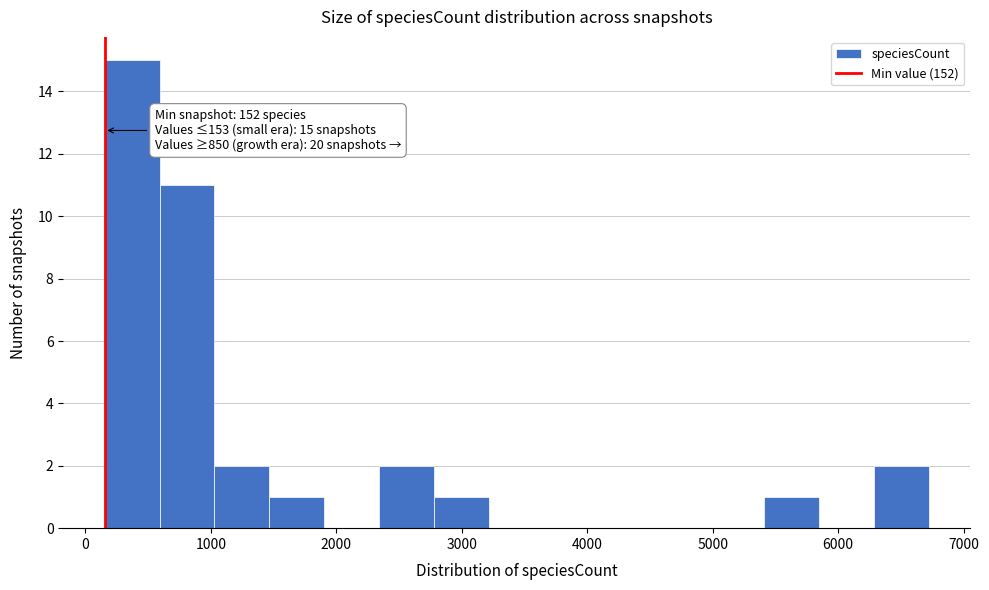

Over which range of the x-axis is the bar tallest?

200 to 600